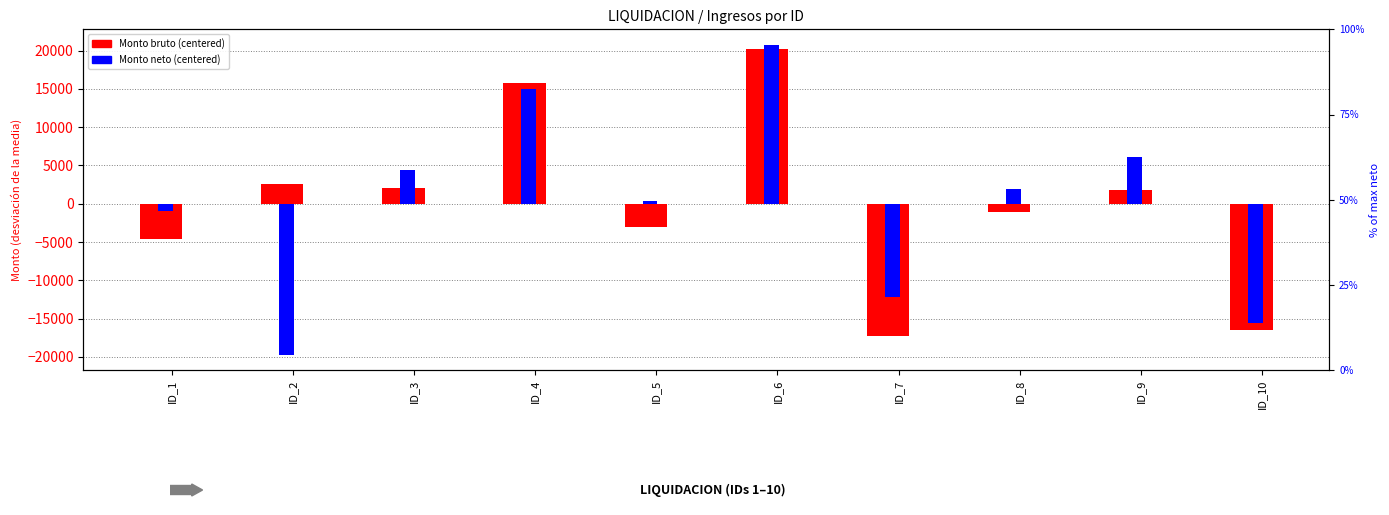

The Monto bruto (centered) series shows -27497.1 at ID_7. True or false?

False